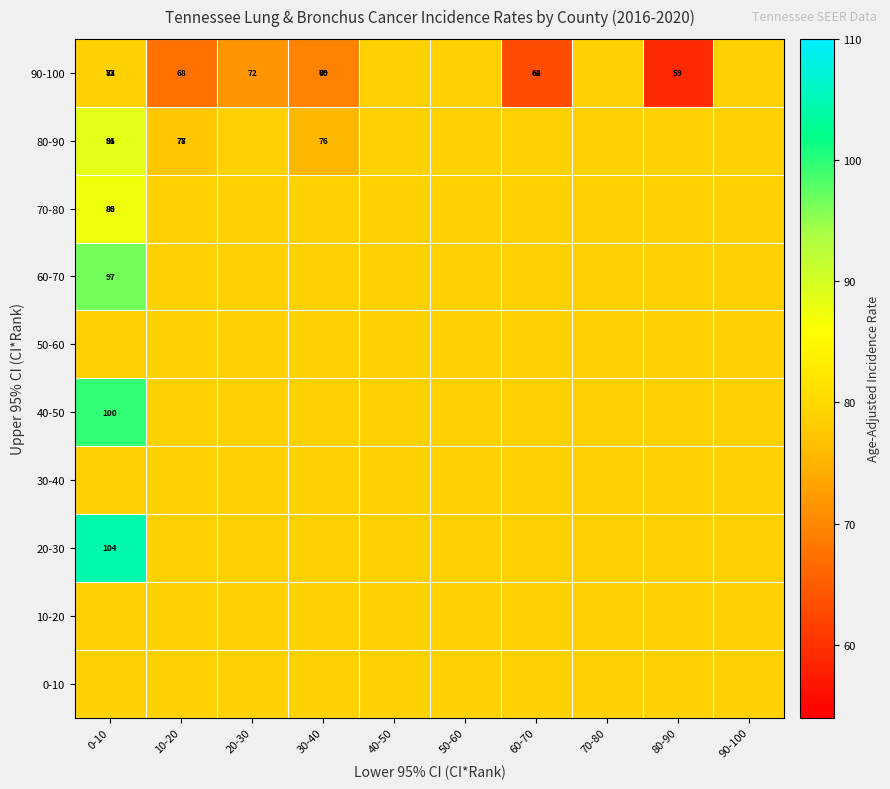

What is the sum of the 70-80 values at 60-70 and 50-60?

157.8